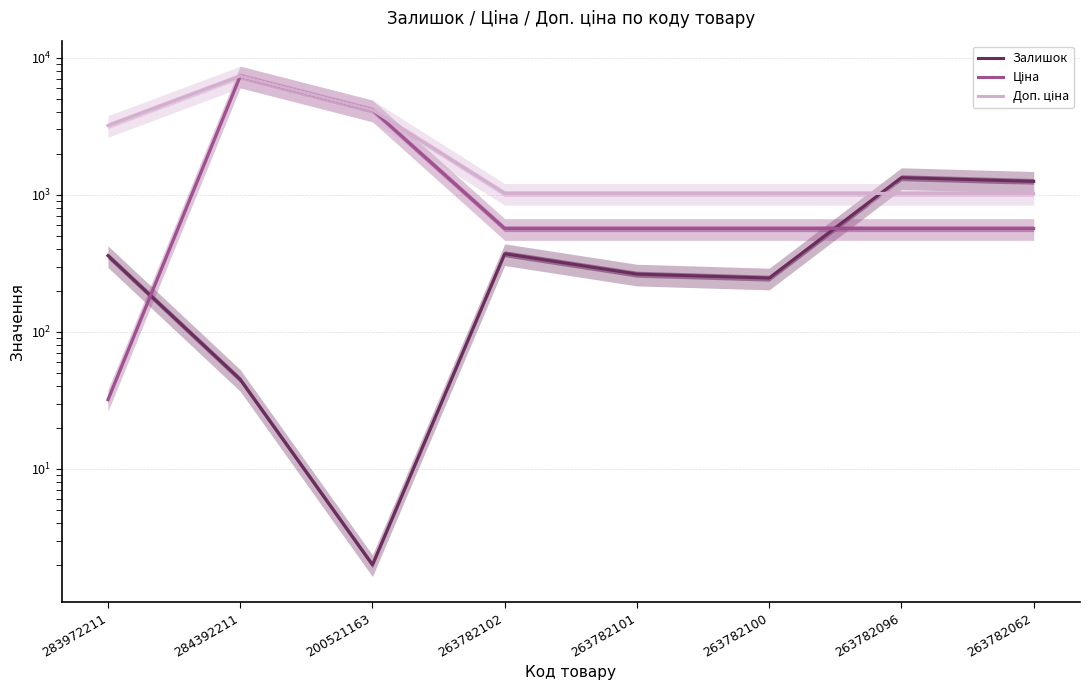

Where is the first local maximum for Залишок?

263782102